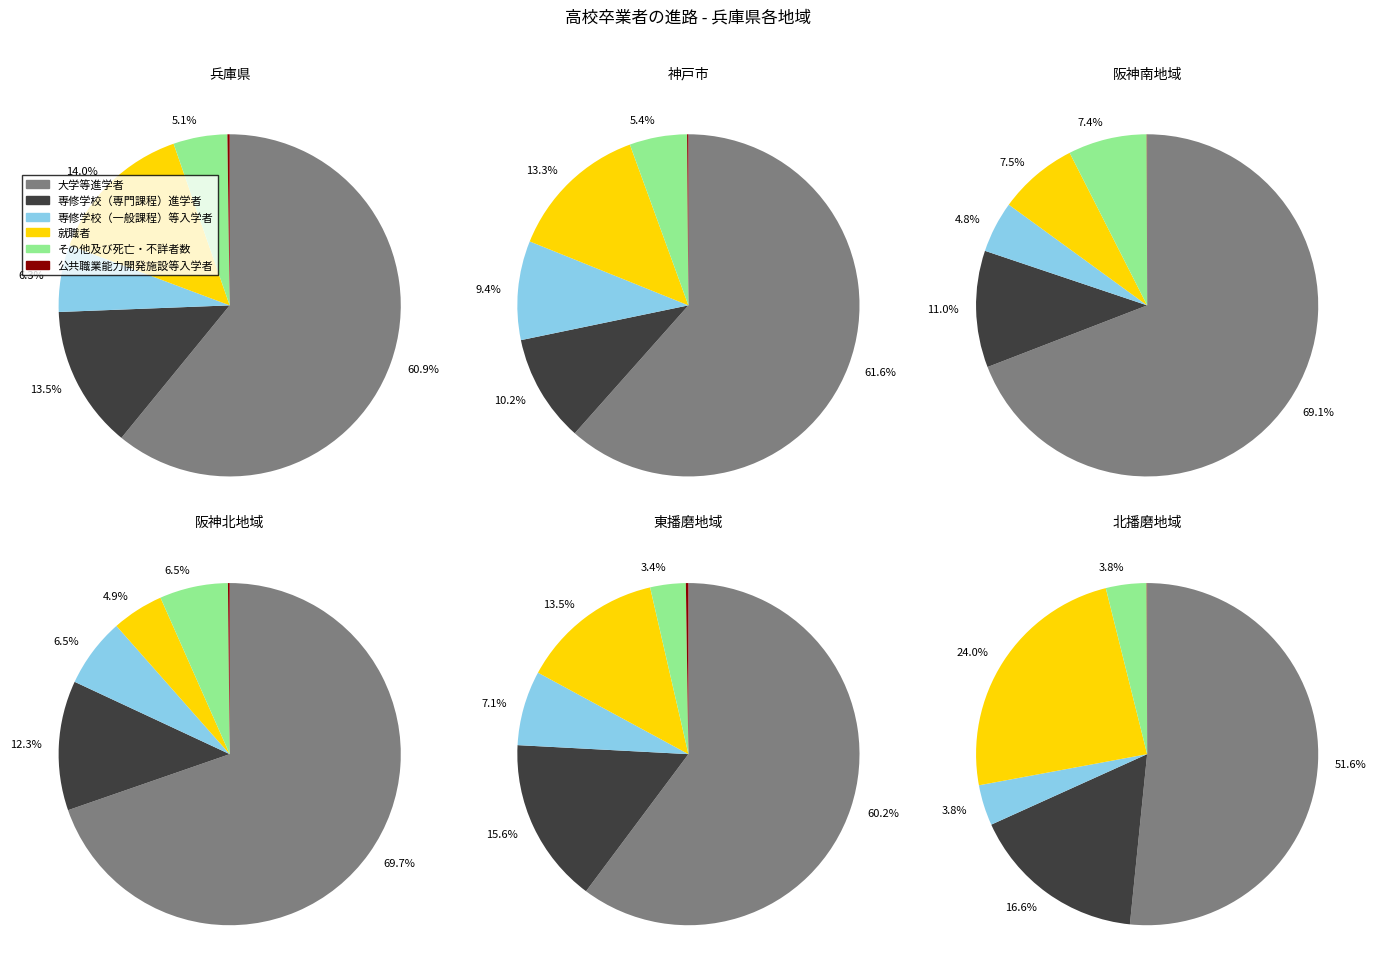

To the nearest percent, what is the difference between the largest and smallest slice percentages?

69%